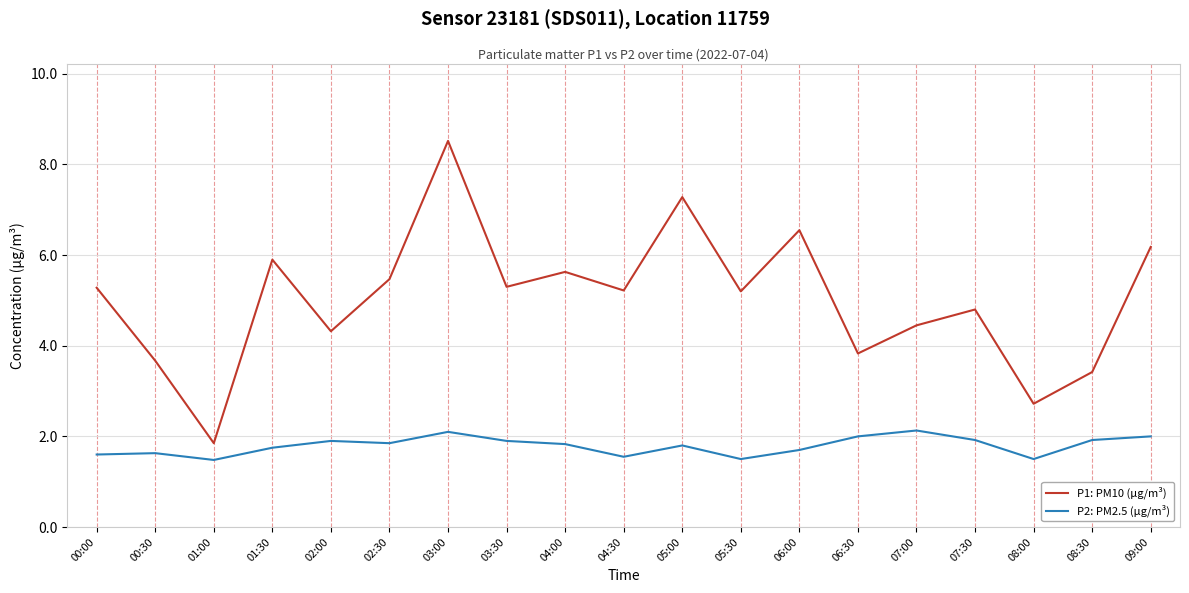

Which series has the widest spread of values?

P1: PM10 (µg/m³)